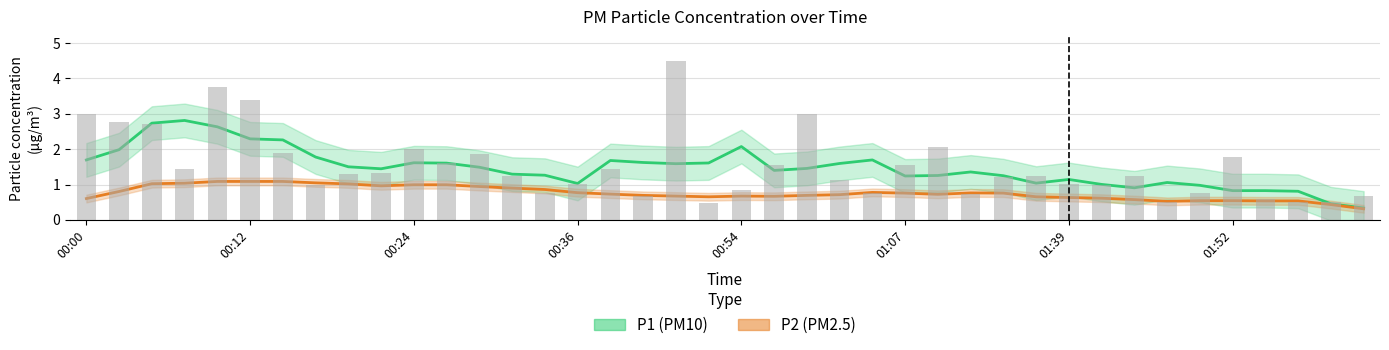

Reading right to left, transcribe all the data shown in this chart.

02:02=0.7	02:00=0.5	01:57=0.5	01:55=0.6	01:52=1.8	01:50=0.8	01:47=0.5	01:45=1.2	01:42=1.0	01:39=1.0	01:25=1.2	01:20=1.2	01:14=0.7	01:09=2.0	01:07=1.6	01:04=0.8	01:02=1.1	00:59=3.0	00:57=1.6	00:54=0.8	00:49=0.5	00:46=4.5	00:41=0.7	00:39=1.4	00:36=1.0	00:34=0.8	00:31=1.2	00:29=1.9	00:27=1.6	00:24=2.0	00:22=1.3	00:19=1.3	00:17=1.0	00:14=1.9	00:12=3.4	00:10=3.8	00:07=1.4	00:05=2.7	00:02=2.8	00:00=3.0